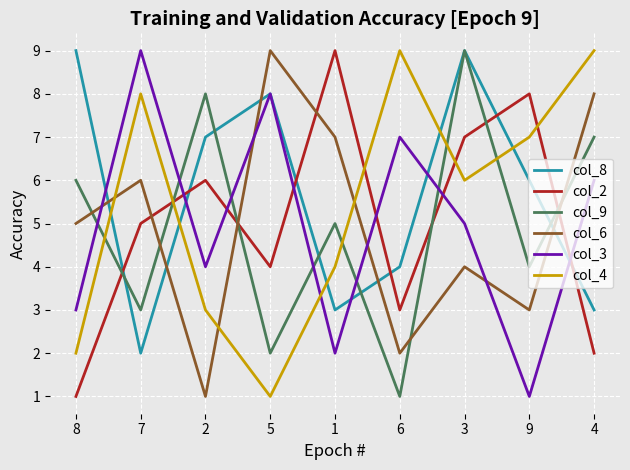

What is the sum of the col_8 values at 4 and 5?

11